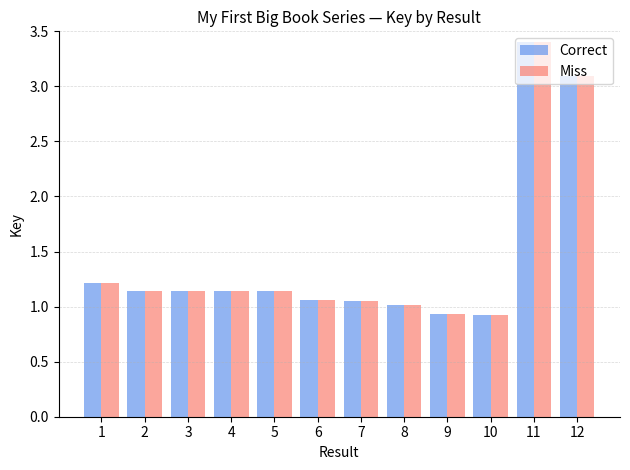

What is the sum of the Miss values at 9 and 6?

2.0